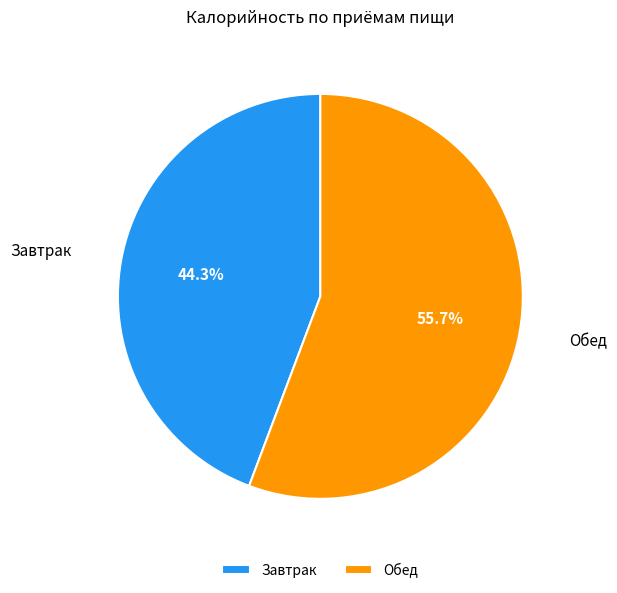

To the nearest percent, what is the average slice percentage?

50%